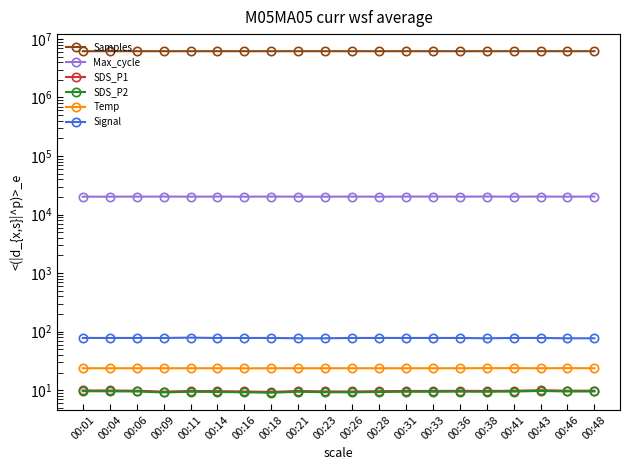

What is the value of the Temp point at the 8th from the left?

23.7